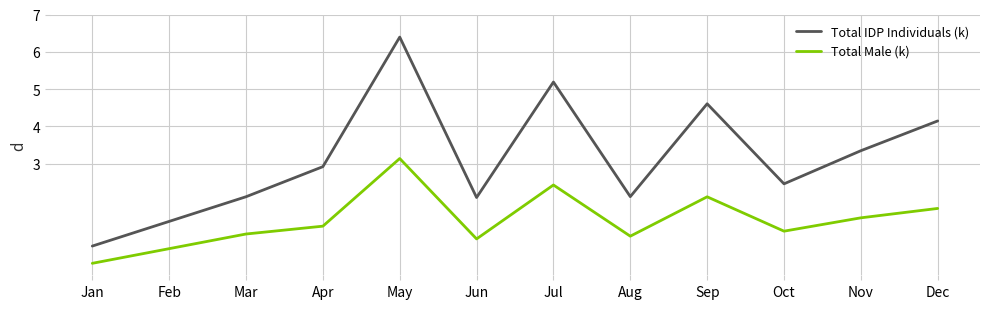

What is the difference between the maximum and minimum values in the Total Male (k) series?

2.8